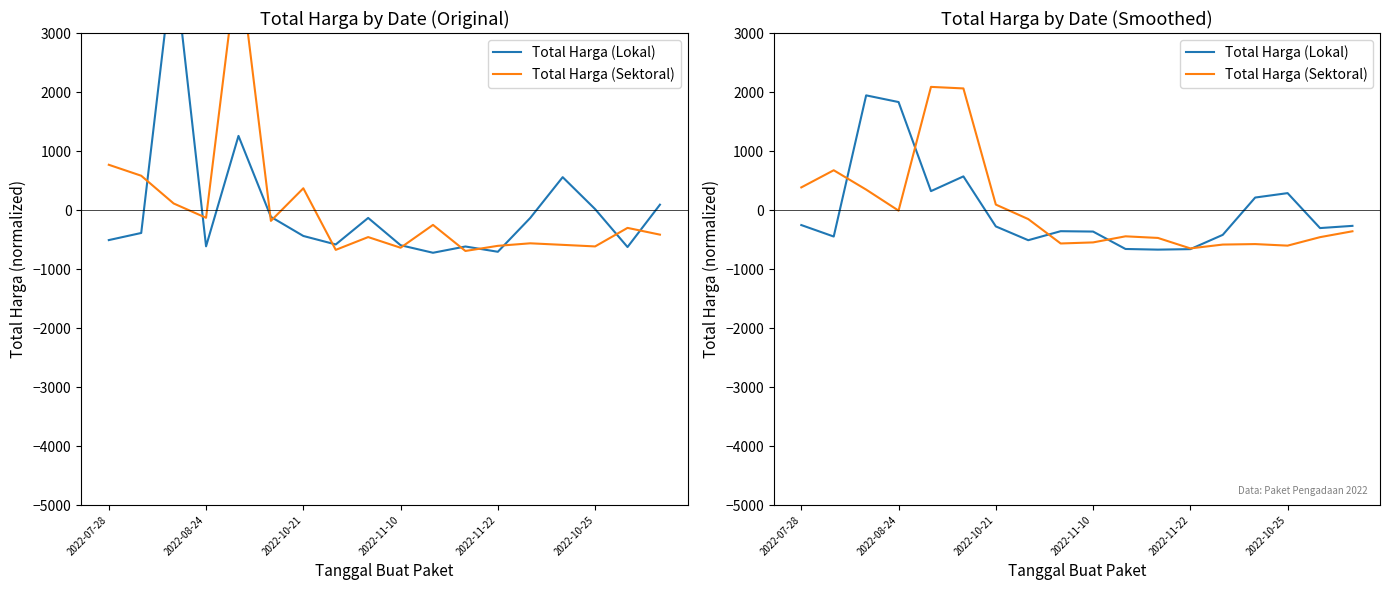

What is the approximate value of Total Harga (Lokal) at 17?

-268.4